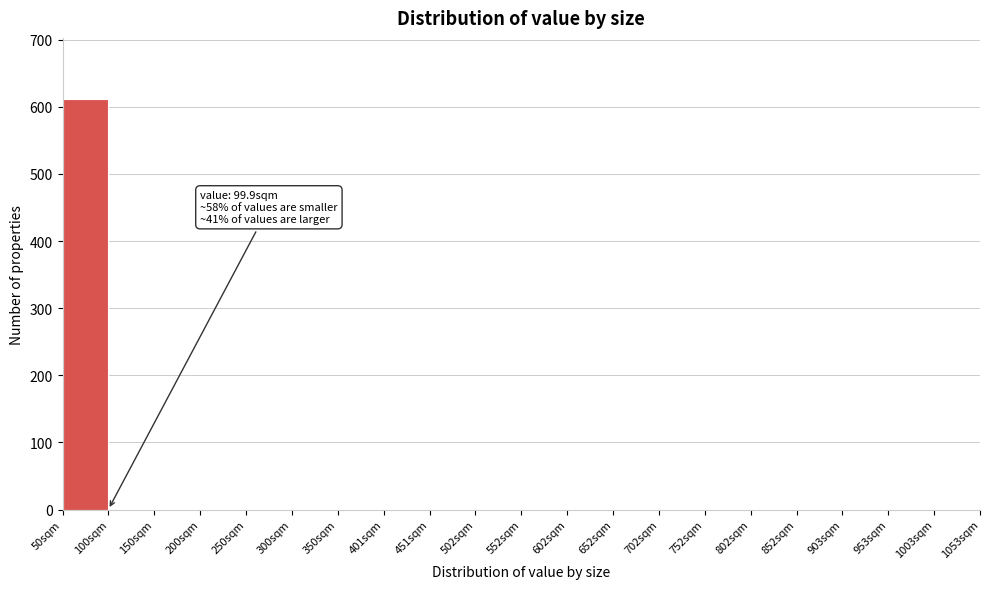

Which range on the x-axis has the tallest bar?

50 to 100